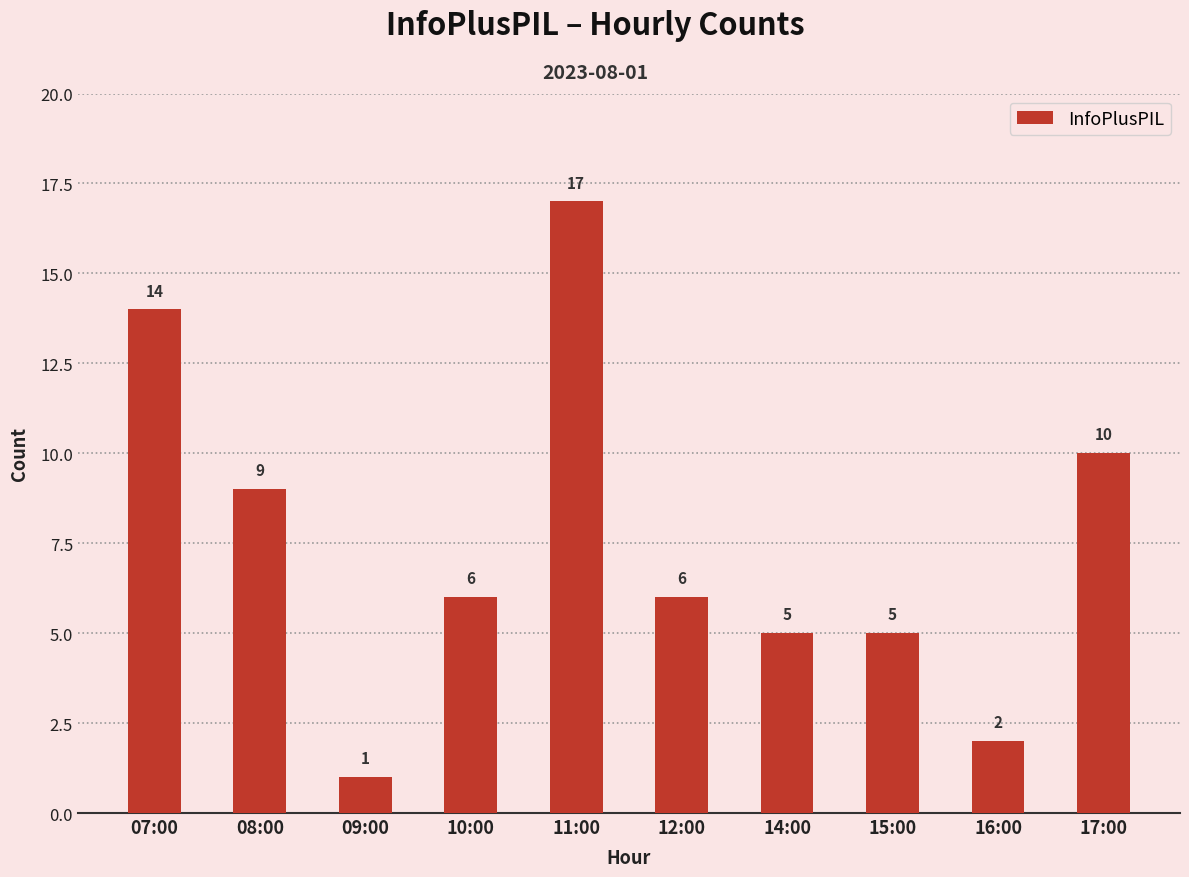

What position from the left is 10:00?

4